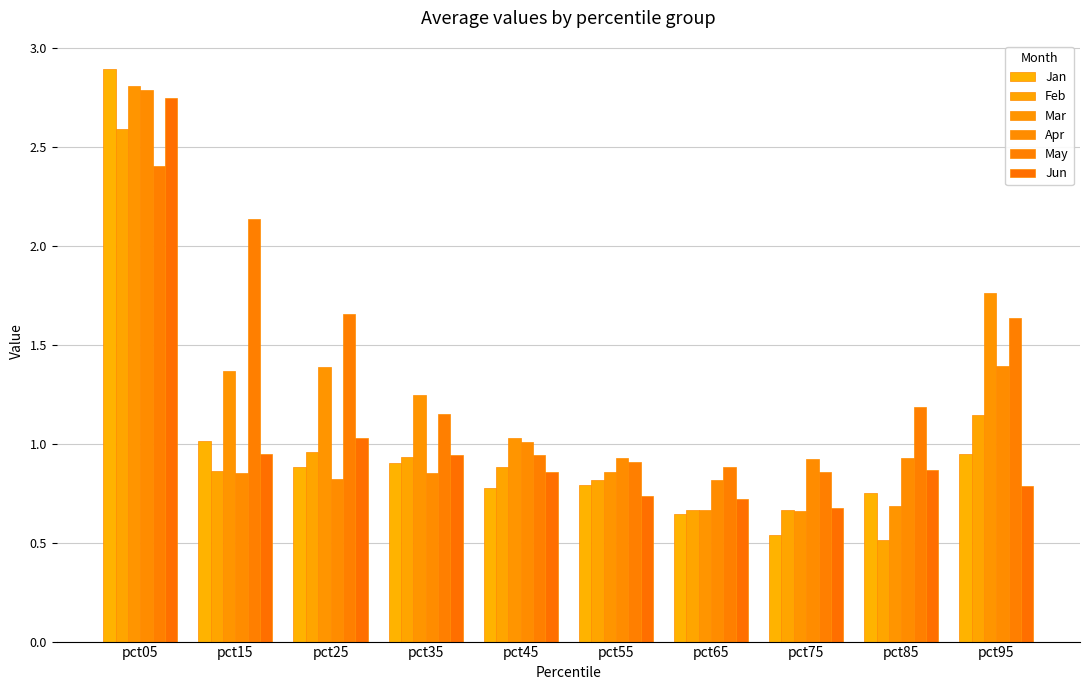

What is the sum of the May values at pct35 and pct05?

3.5